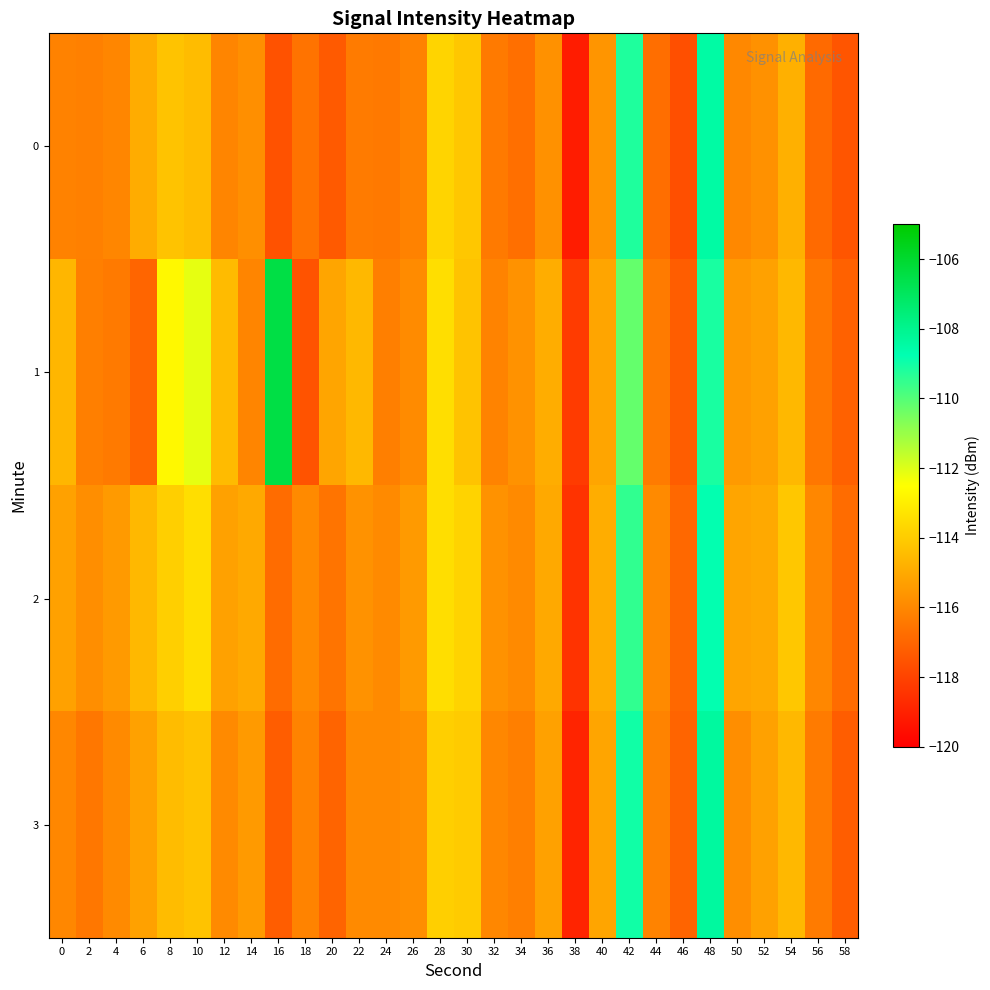

At how many categories does at least one series exceed -114?

7